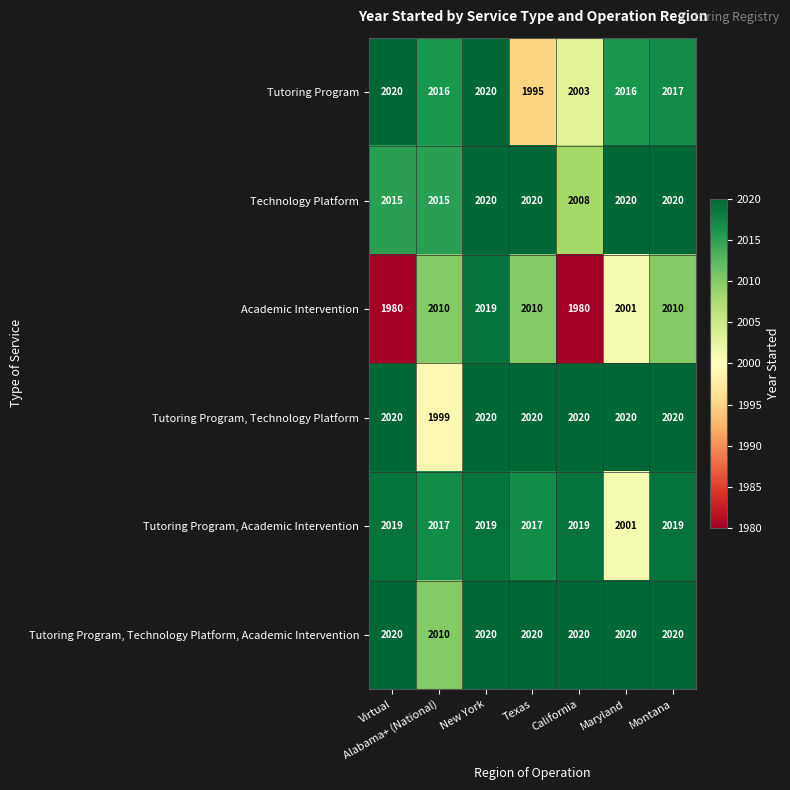

What is the spread (max minus min) of values at Texas?

25